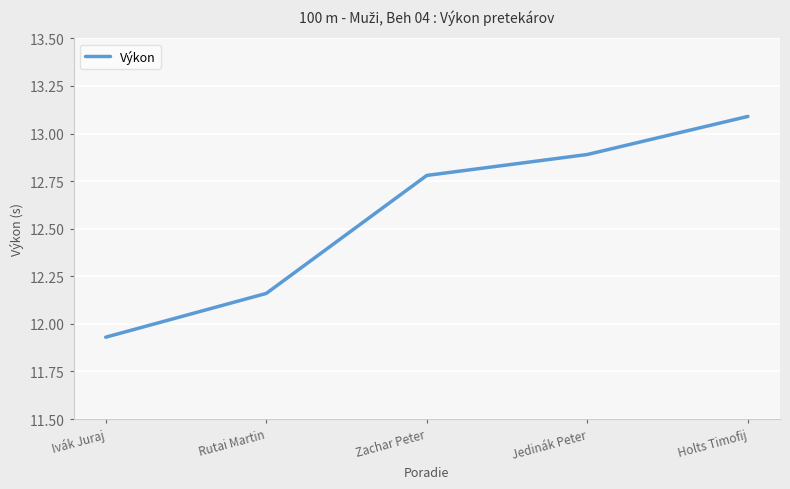

How many series are shown in this chart?

1